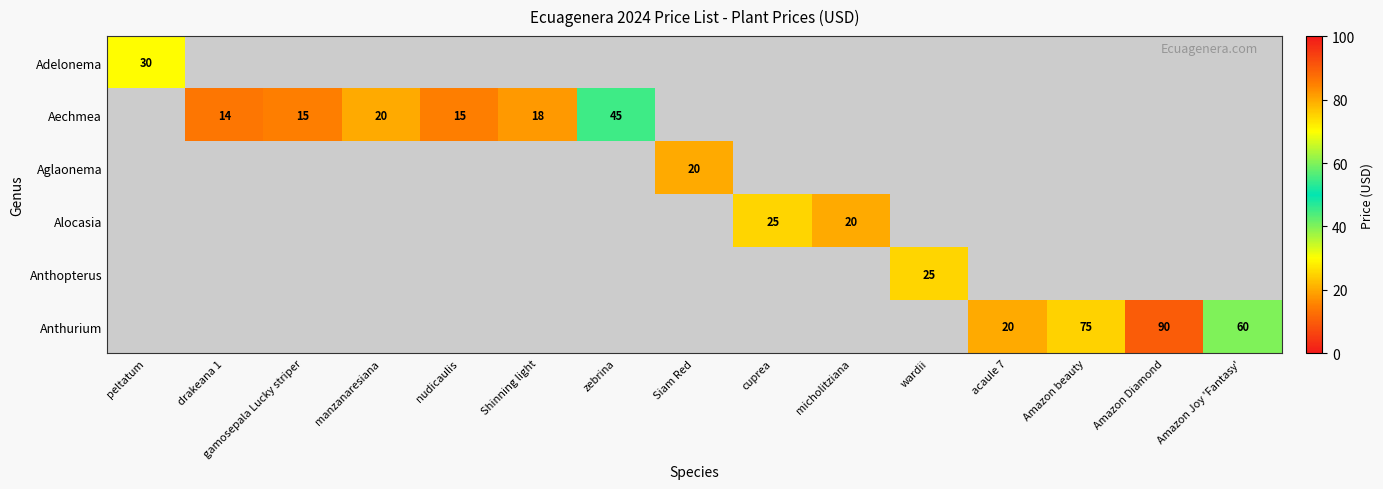

True or false: Aechmea has a value of 15 at gamosepala Lucky striper.

True